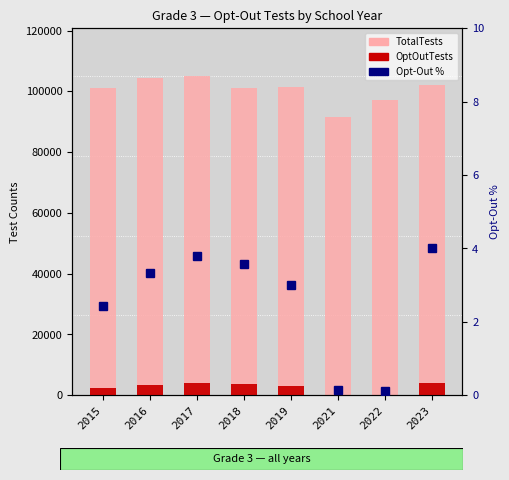

At which category is the sum across all series the highest?

2017